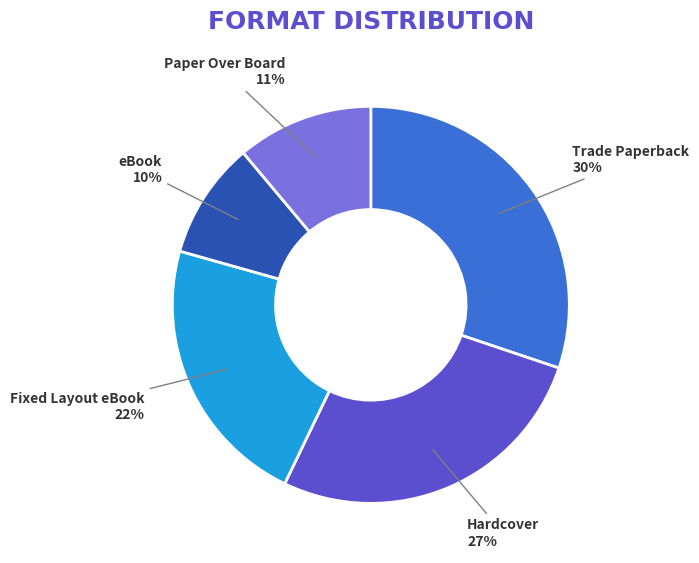

Do eBook and Fixed Layout eBook together represent more than half of the pie?

No